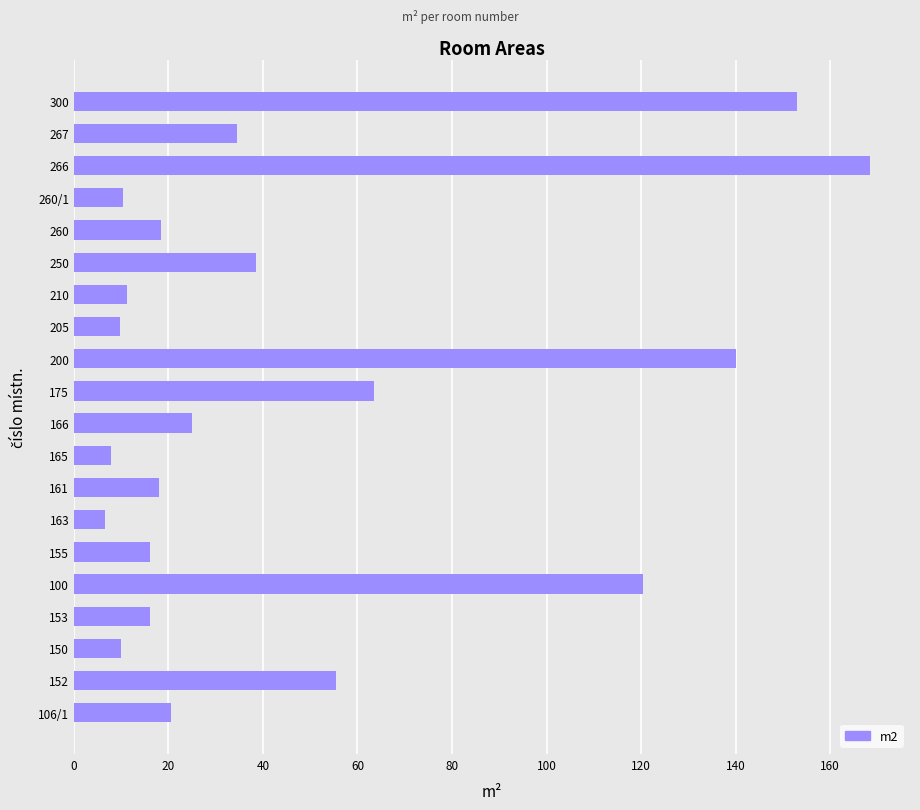

Are the bars horizontal?

Yes